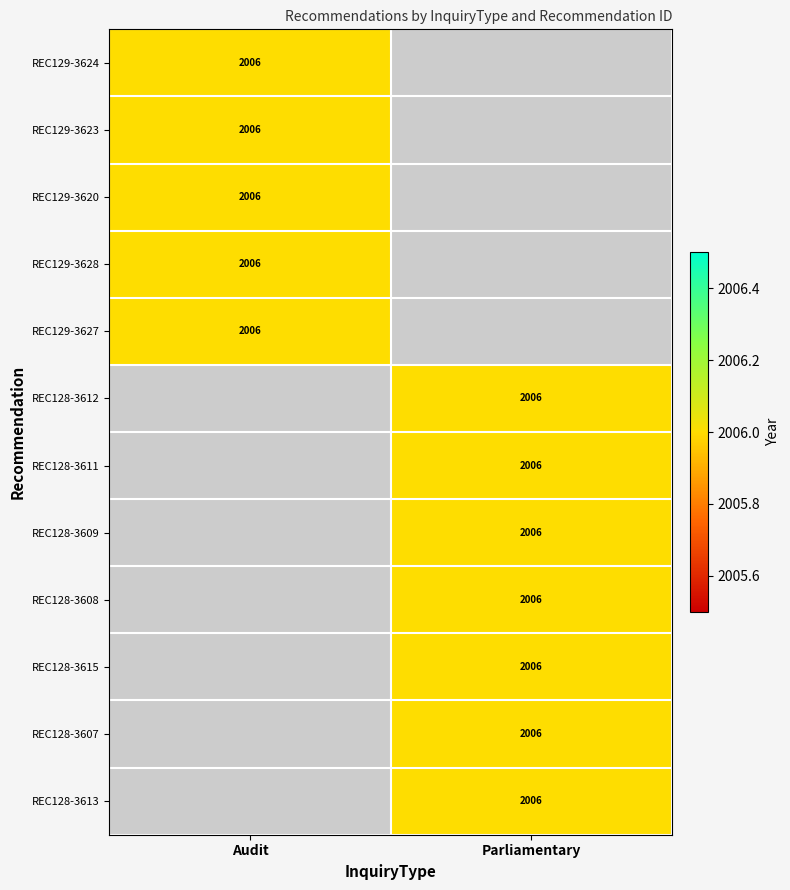

The value of REC128-3612 at Parliamentary is 3545. True or false?

False